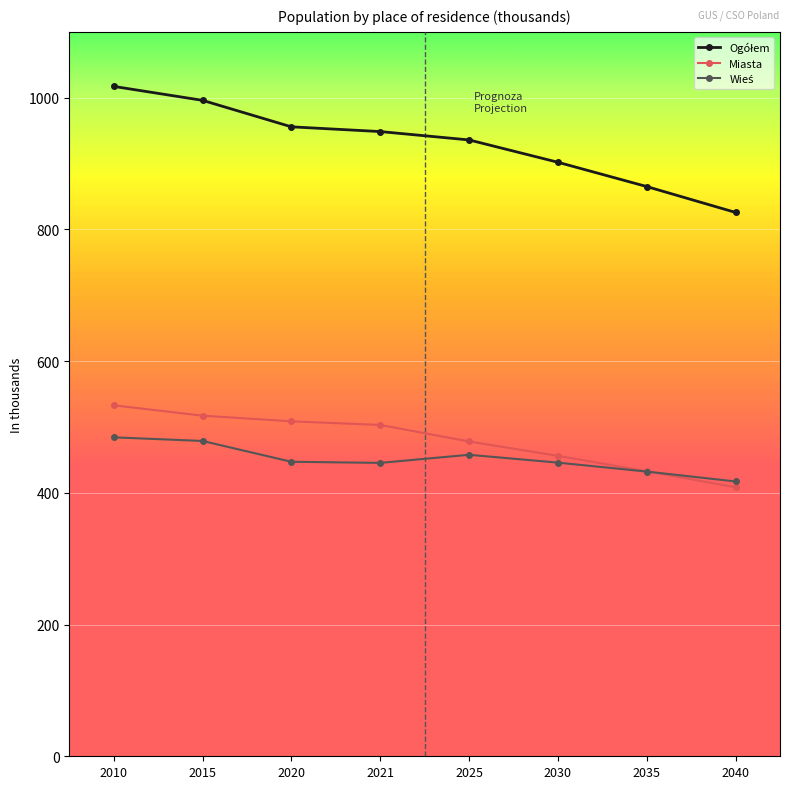

What is the smallest value displayed?

408.5